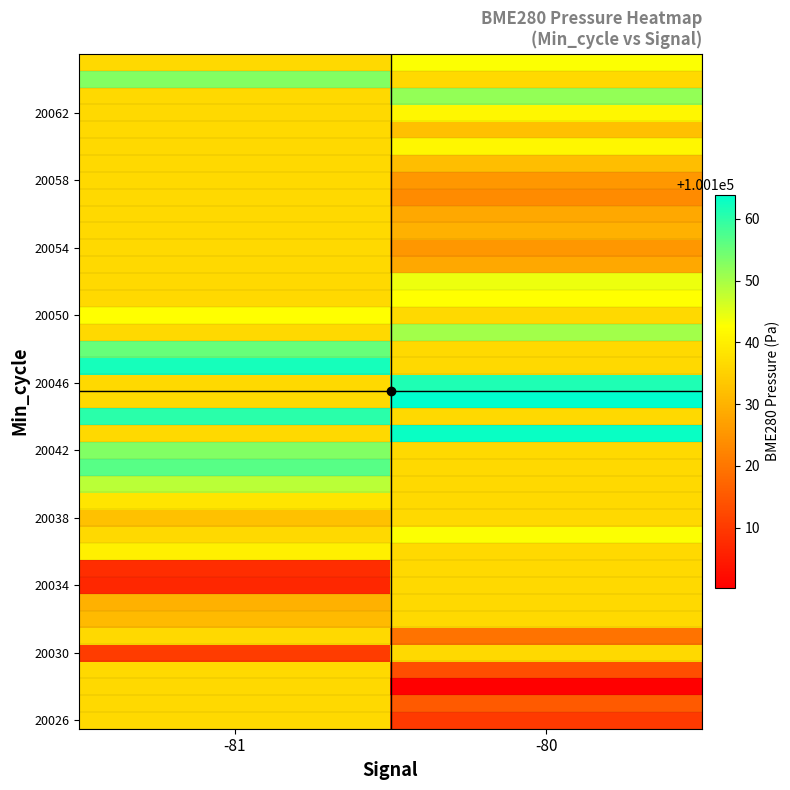

At which category is the sum across all series the highest?

-81